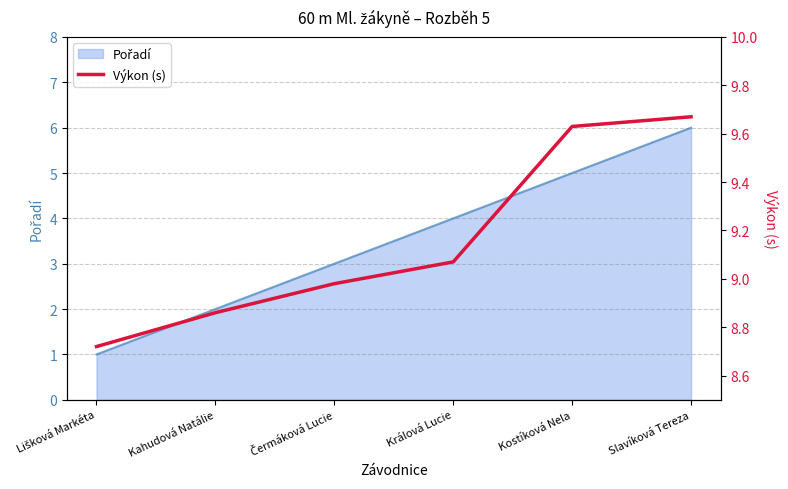

Reading right to left, extract all data points from this chart.

Slavíková Tereza=9.7	Kostíková Nela=9.6	Králová Lucie=9.1	Čermáková Lucie=9.0	Kahudová Natálie=8.9	Lišková Markéta=8.7